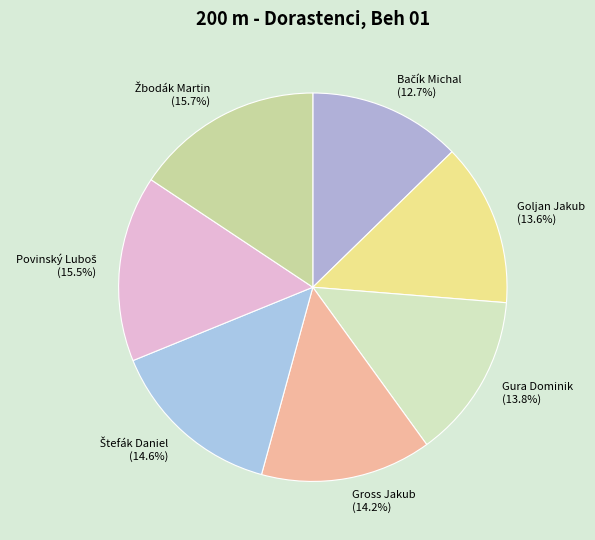

What portion of the pie excludes Gura Dominik?

86.2%